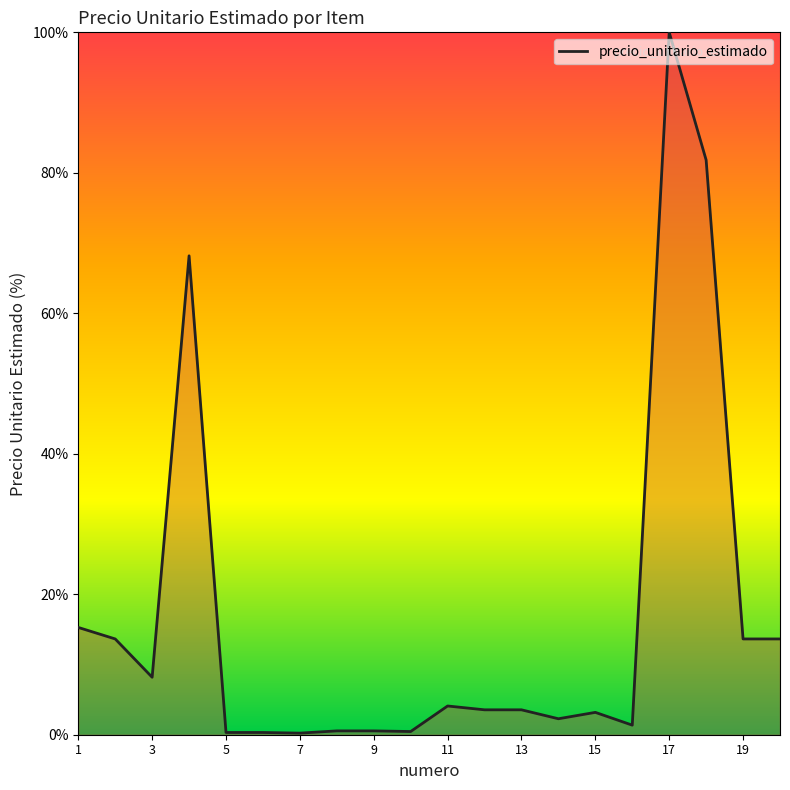

What is the greatest value displayed?

100.0